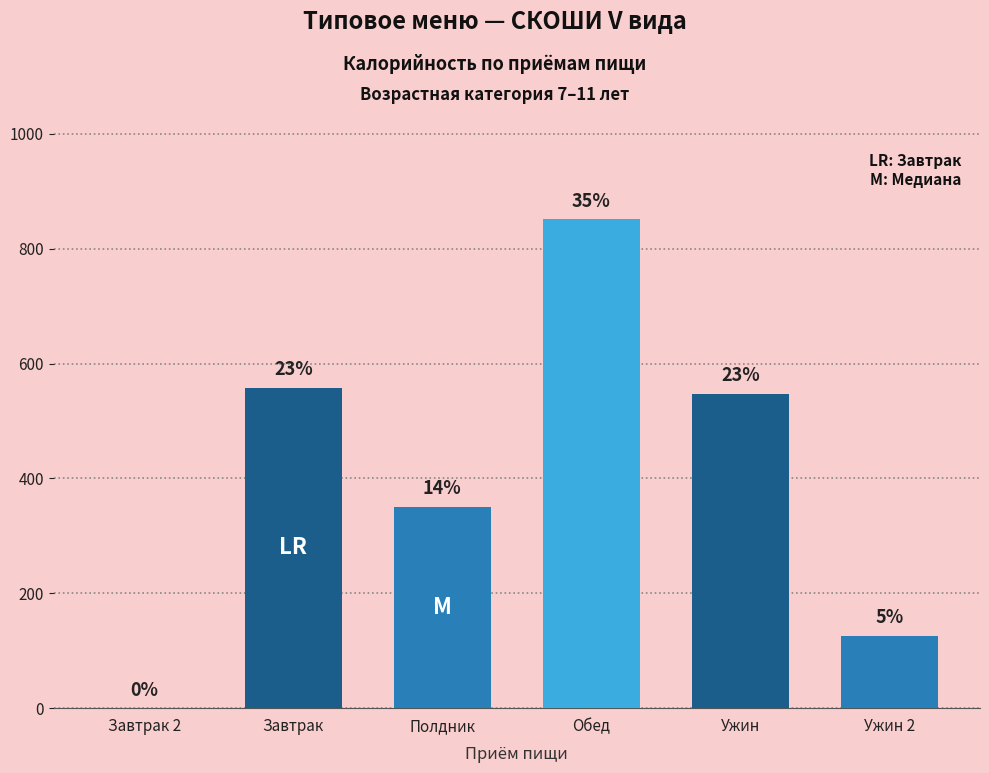

The value at Завтрак 2 is 590.9. True or false?

False